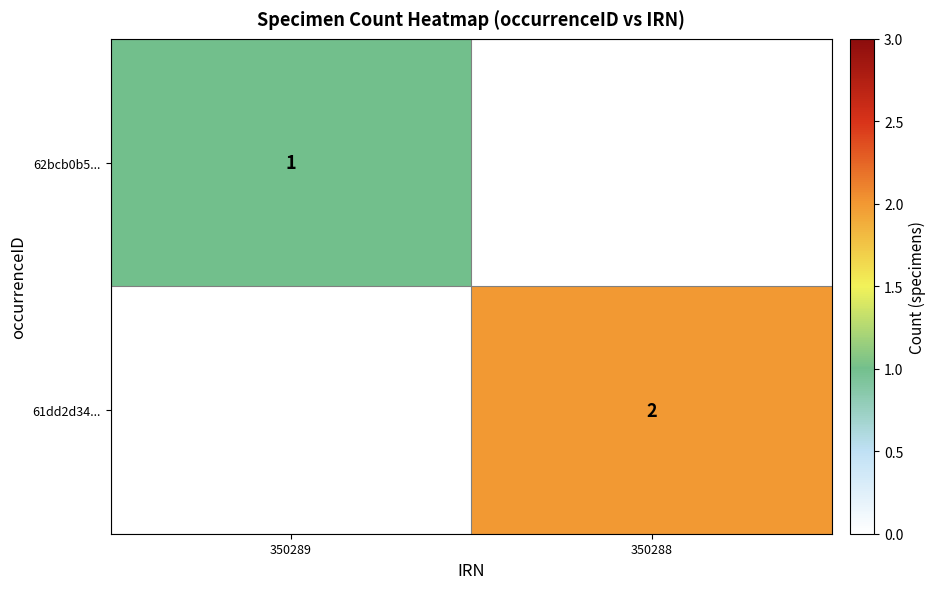

The value of 62bcb0b5... at 350289 is 0. True or false?

False